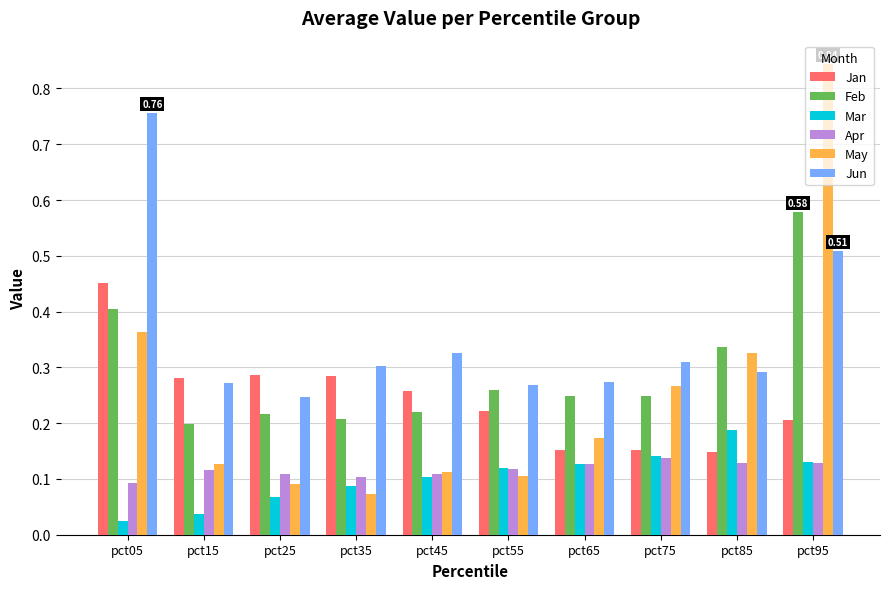

How many categories are shown in the chart?

10